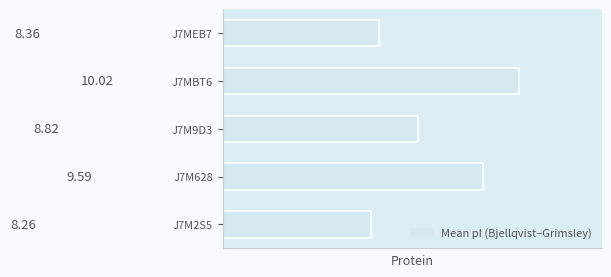

What is the smallest value displayed?

8.3